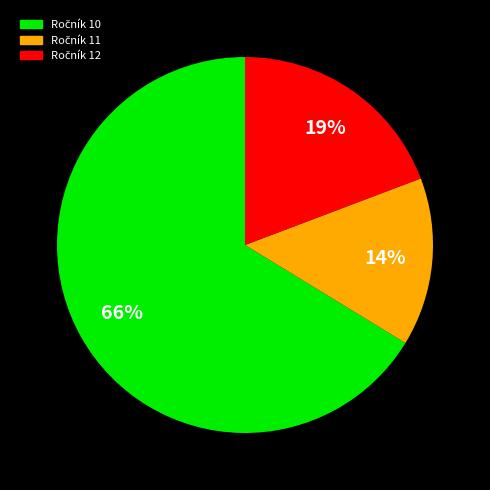

Is there a majority slice in this chart?

Yes